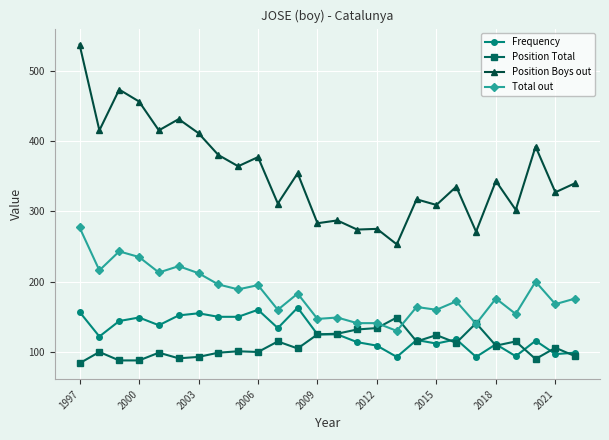

True or false: Position Total has more than 1 points higher than both neighbors.

True